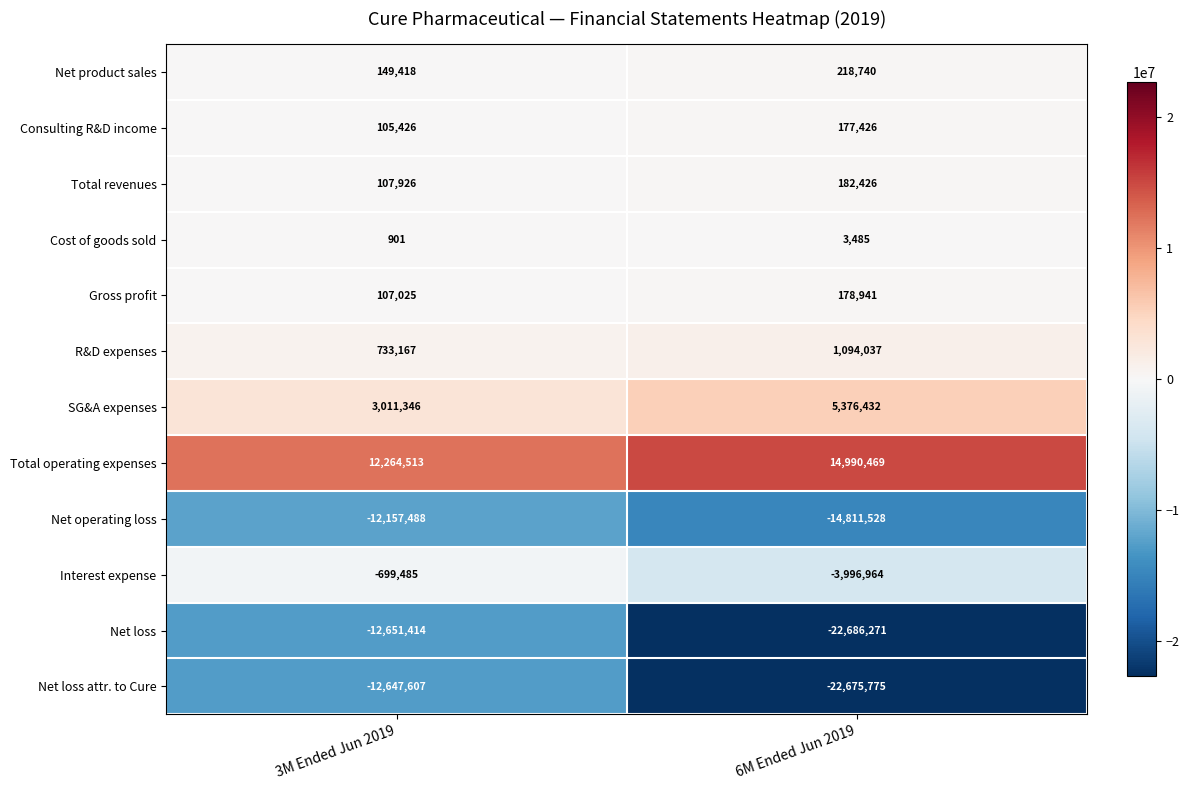

What is the sum of the SG&A expenses values at 6M Ended Jun 2019 and 3M Ended Jun 2019?

8387778